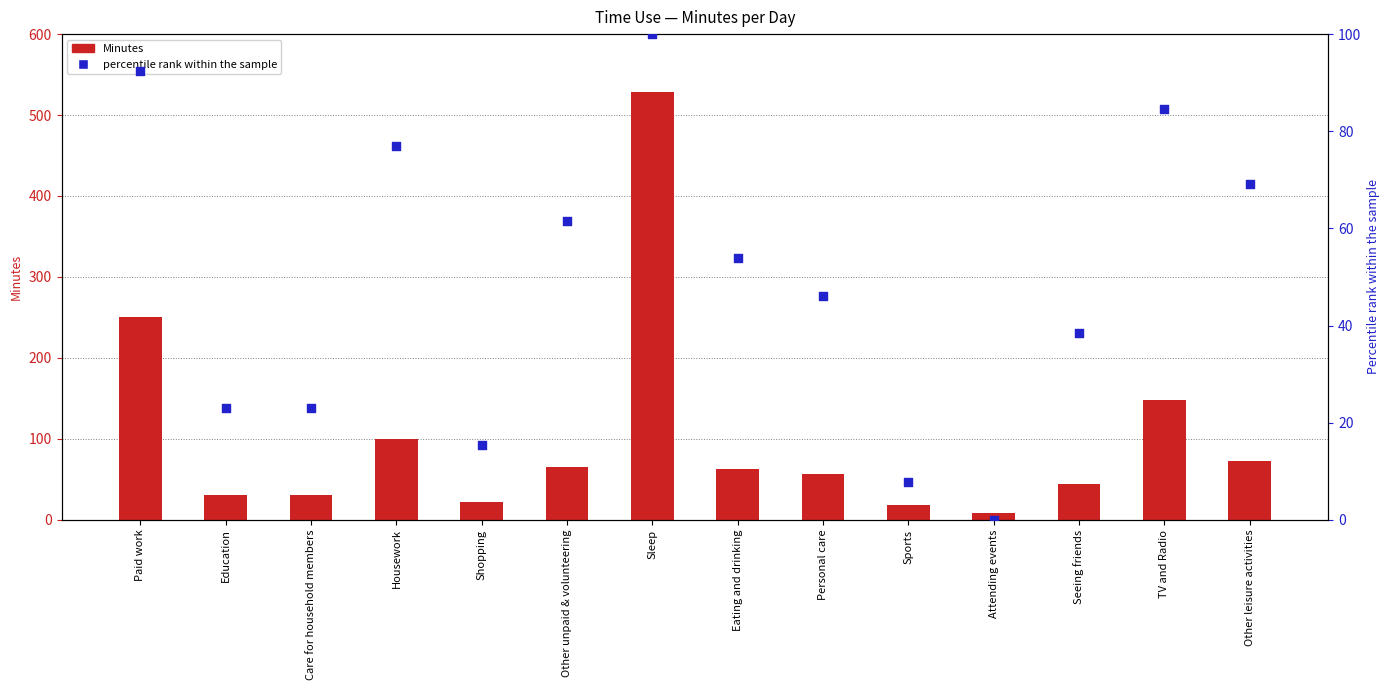

At how many categories does at least one series exceed 514?

1